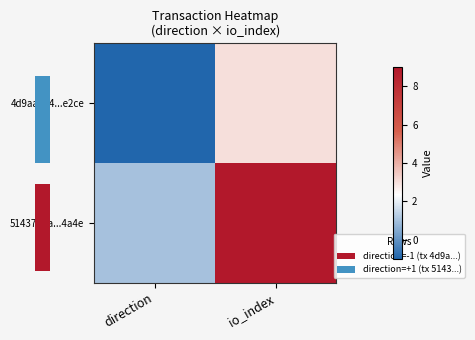

Which series has the largest range (max minus min)?

51437eda...4a4e